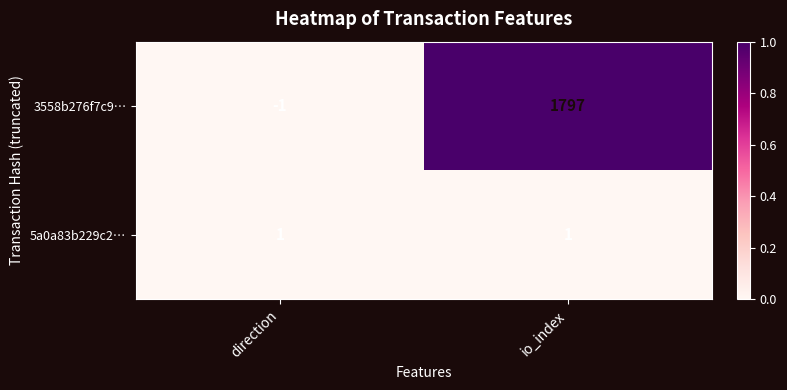

List the series in order of their overall mean, highest first.

3558b276f7c9…, 5a0a83b229c2…